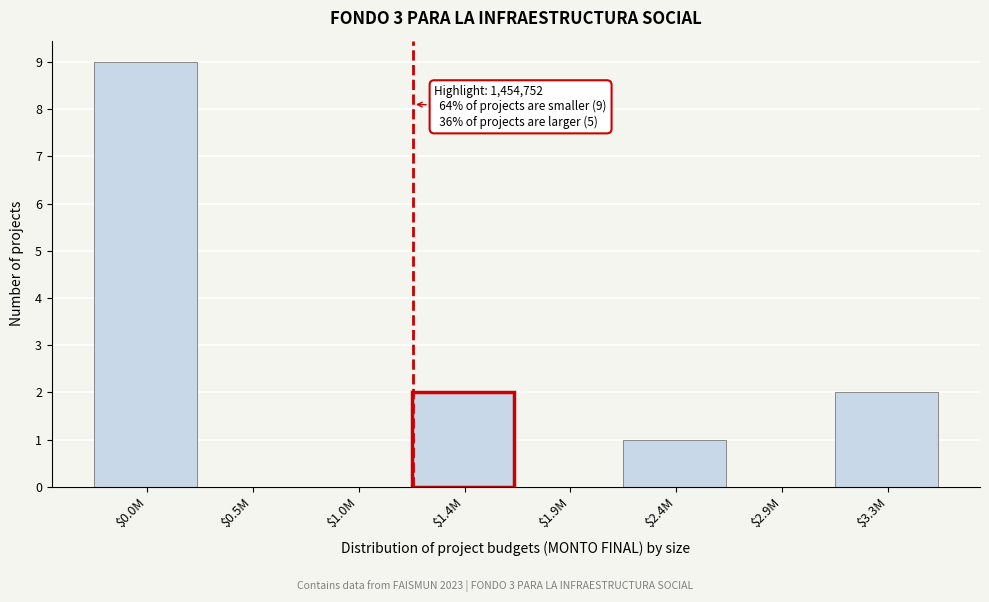

Which category has the highest value across all series?

$0.0M